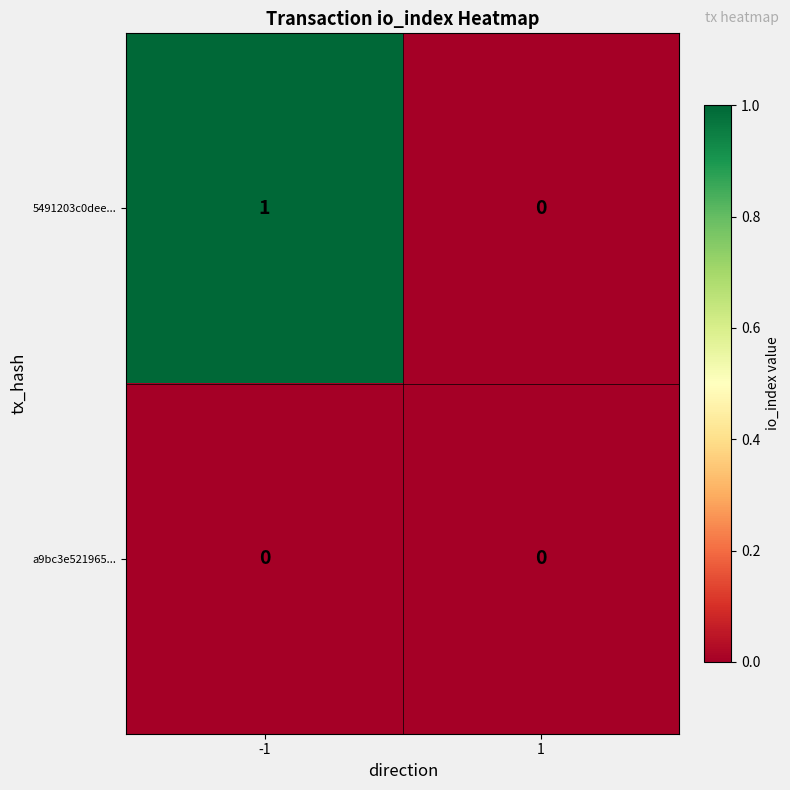

At which category is the sum across all series the highest?

-1